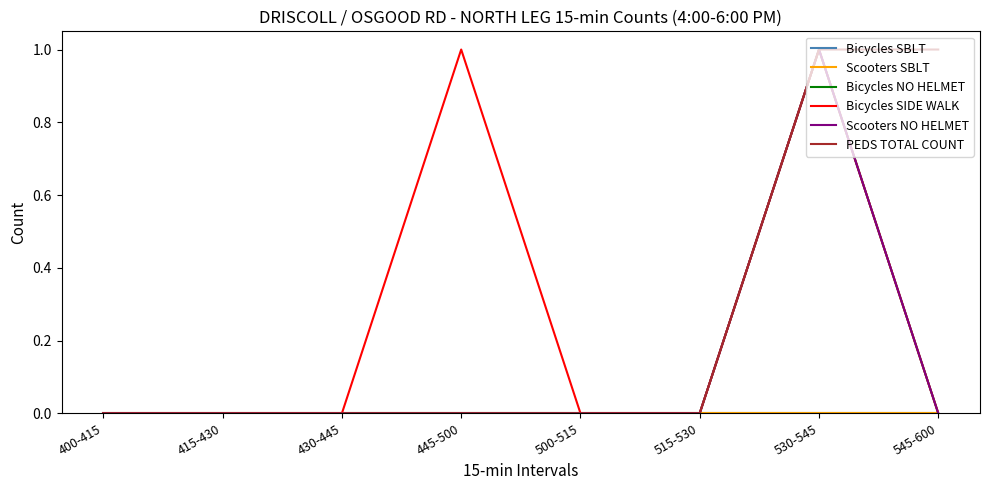

Reading left to right, transcribe all the data shown in this chart.

Bicycles SBLT: 0	0	0	0	0	0	0	0
Scooters SBLT: 0	0	0	0	0	0	0	0
Bicycles NO HELMET: 0	0	0	0	0	0	1	0
Bicycles SIDE WALK: 0	0	0	1	0	0	1	0
Scooters NO HELMET: 0	0	0	0	0	0	1	0
PEDS TOTAL COUNT: 0	0	0	0	0	0	1	1